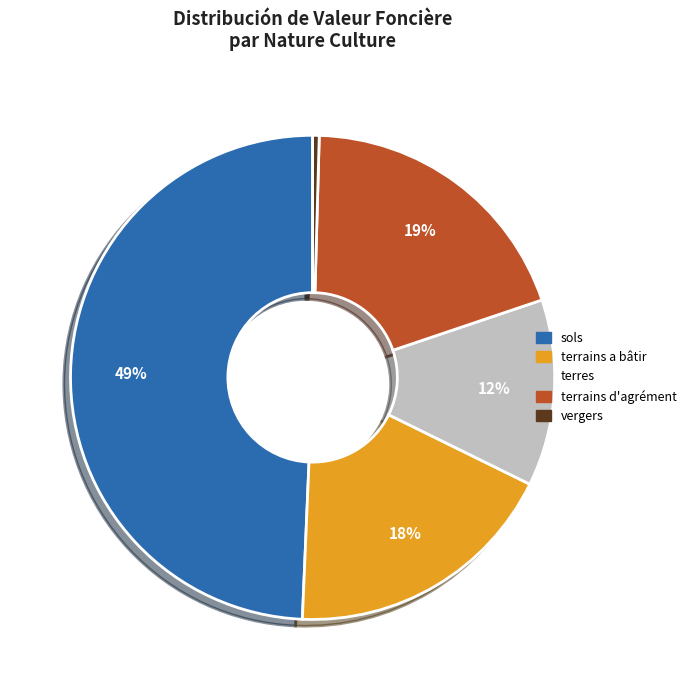

How many slices are in this pie chart?

5